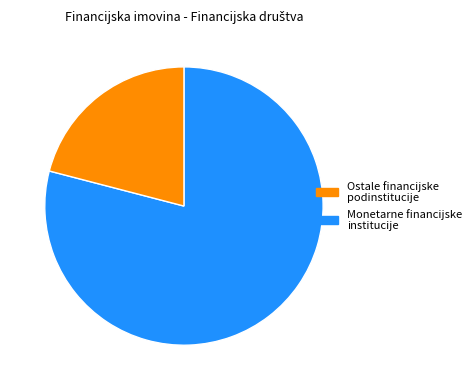

Does any single category account for the majority?

Yes